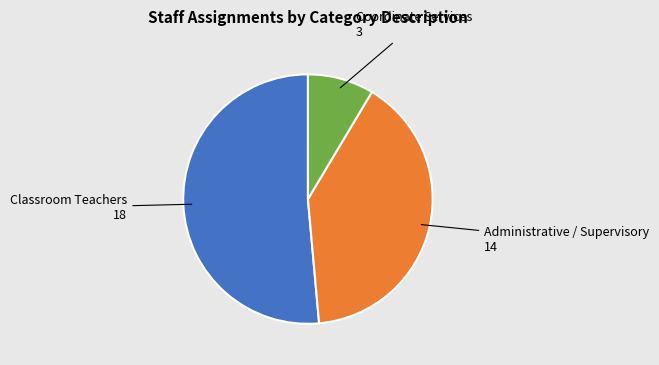

Is there a majority slice in this chart?

Yes